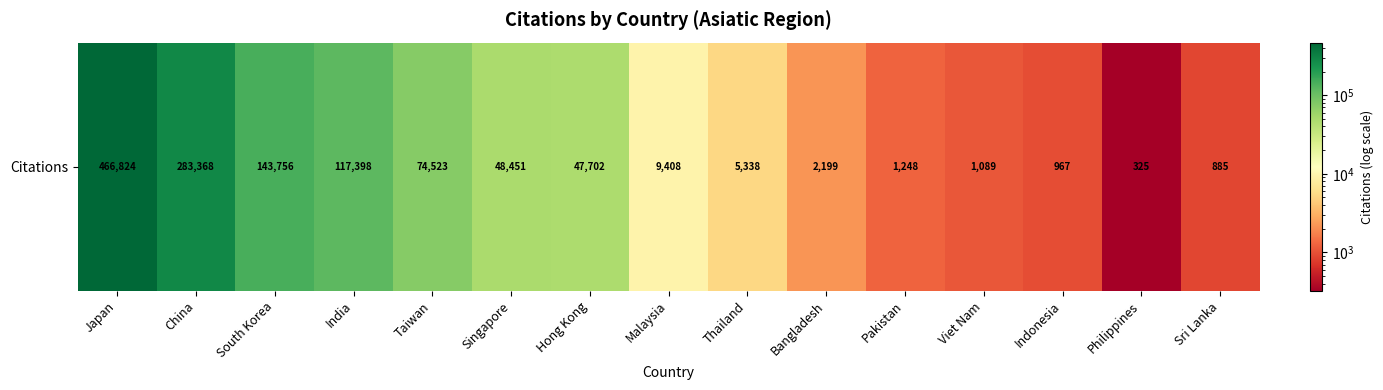

What is the smallest value displayed?

325